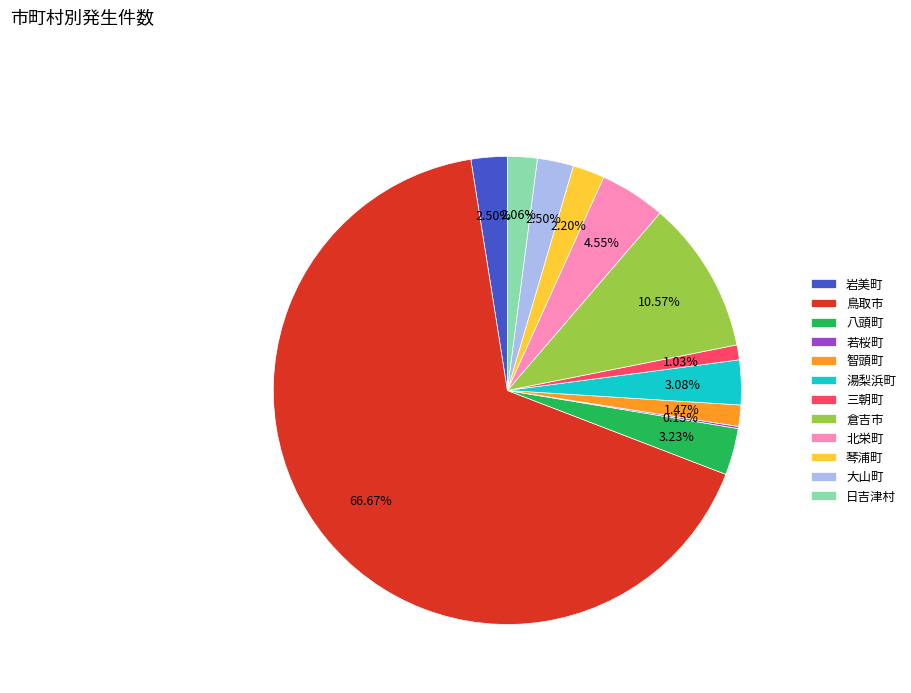

Approximately how many times larger is the value at 琴浦町 compared to 大山町?

0.9